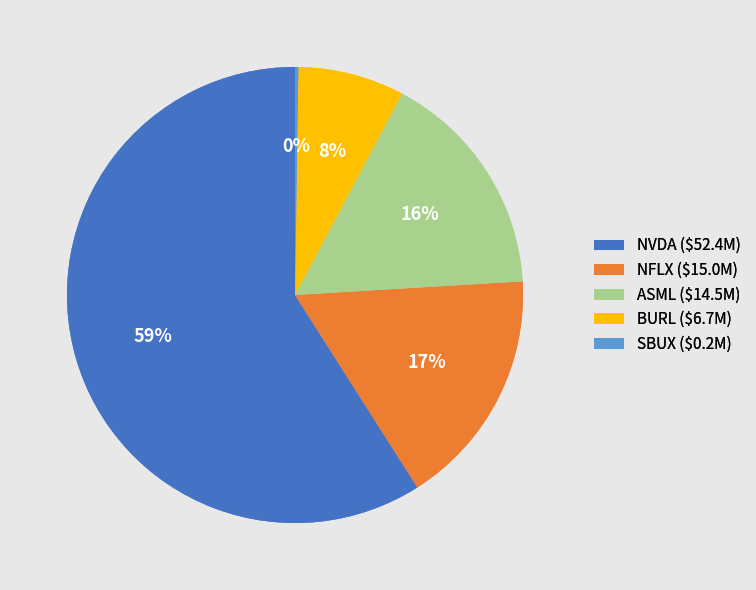

Is ASML the majority of the pie?

No